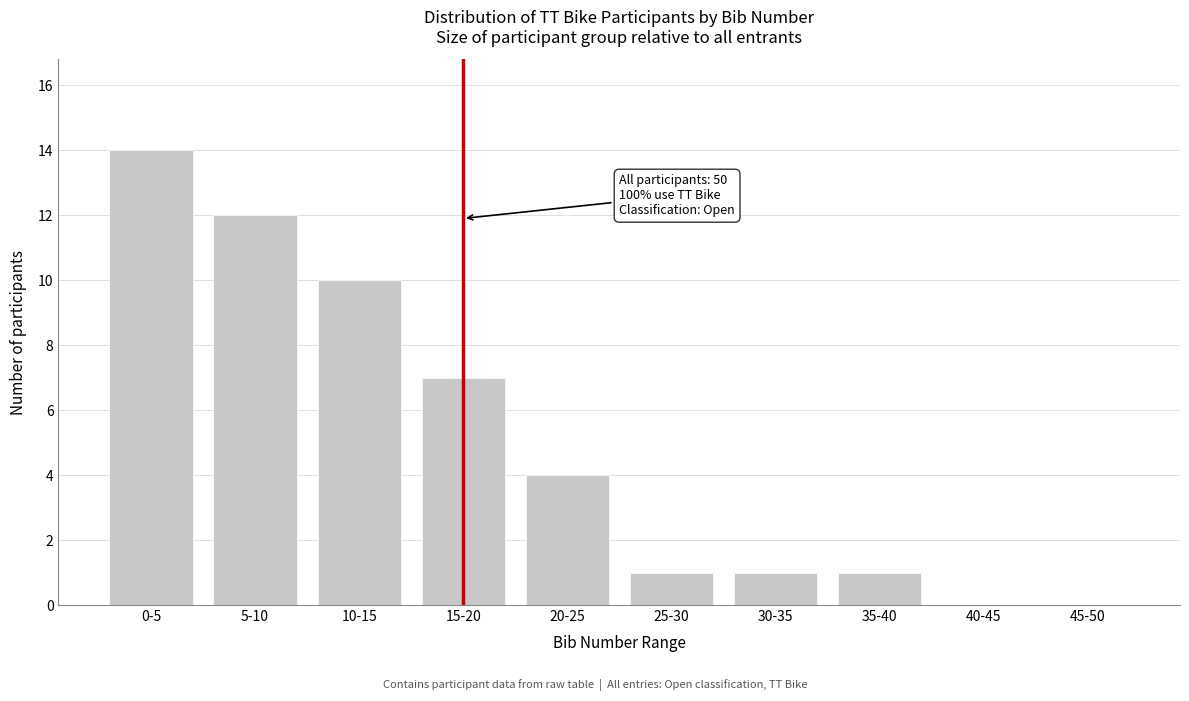

Reading left to right, what are all the values shown in this chart?

0-5=14	5-10=12	10-15=10	15-20=7	20-25=4	25-30=1	30-35=1	35-40=1	40-45=0	45-50=0